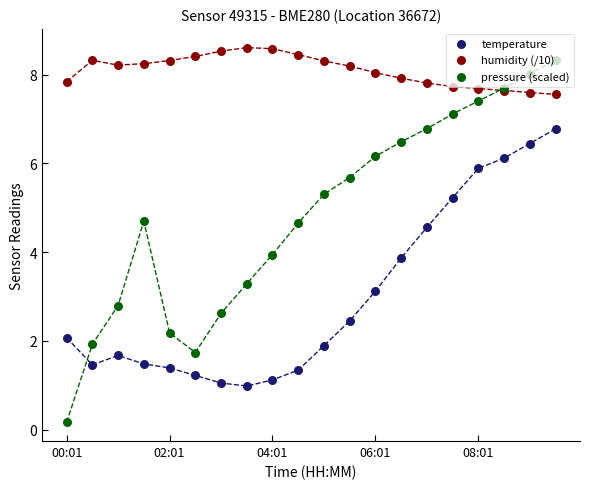

Which series has the largest Y range (max minus min)?

pressure (scaled)